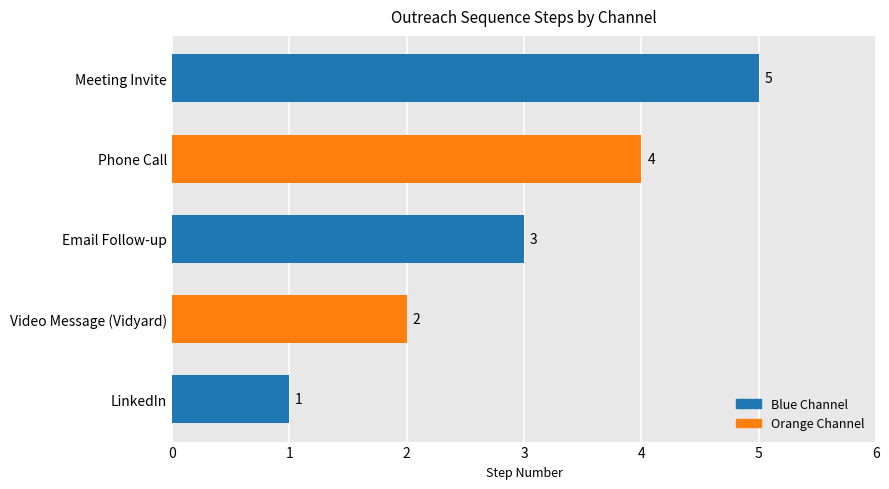

What value does the data have at Phone Call?

4